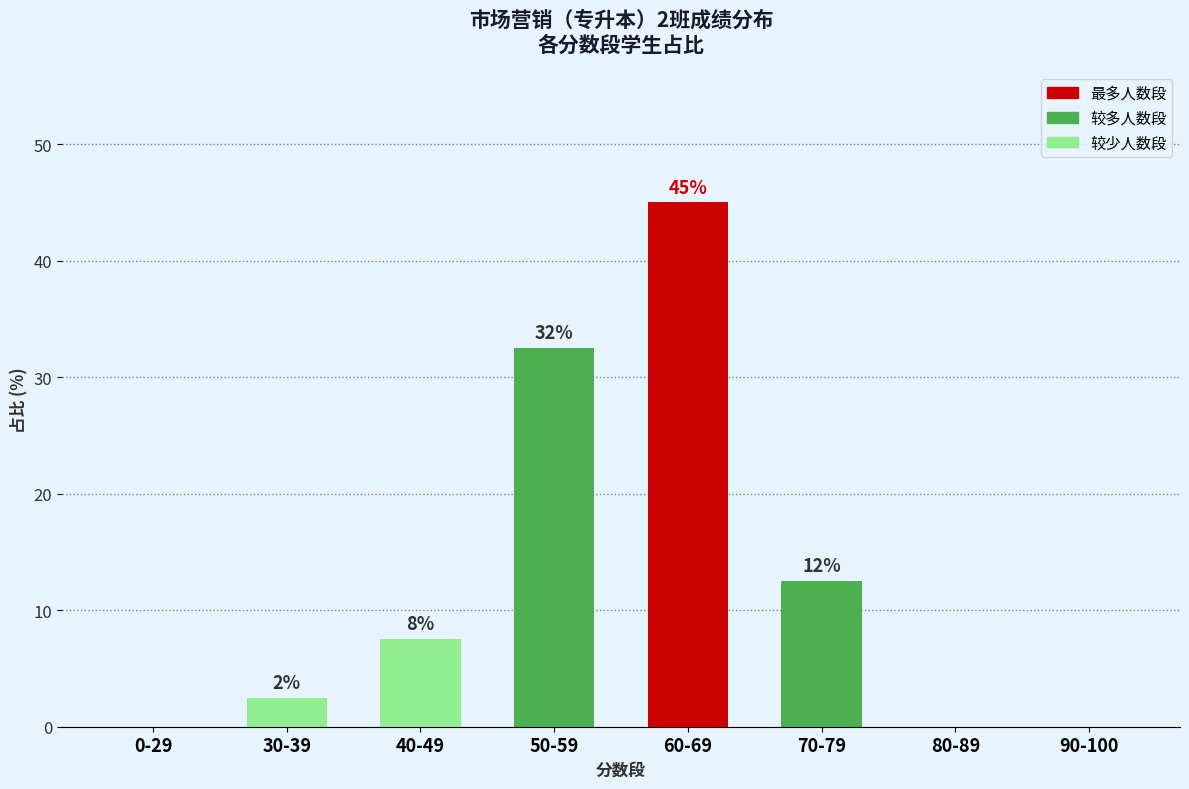

Reading left to right, what are all the values shown in this chart?

0-29=0.0	30-39=2.5	40-49=7.5	50-59=32.5	60-69=45.0	70-79=12.5	80-89=0.0	90-100=0.0